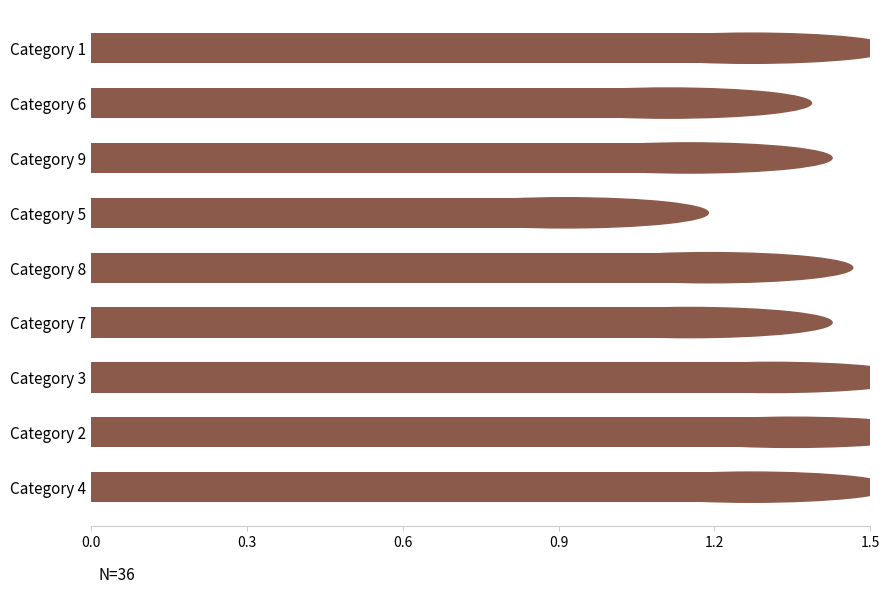

Count the number of values greater than 1.

8